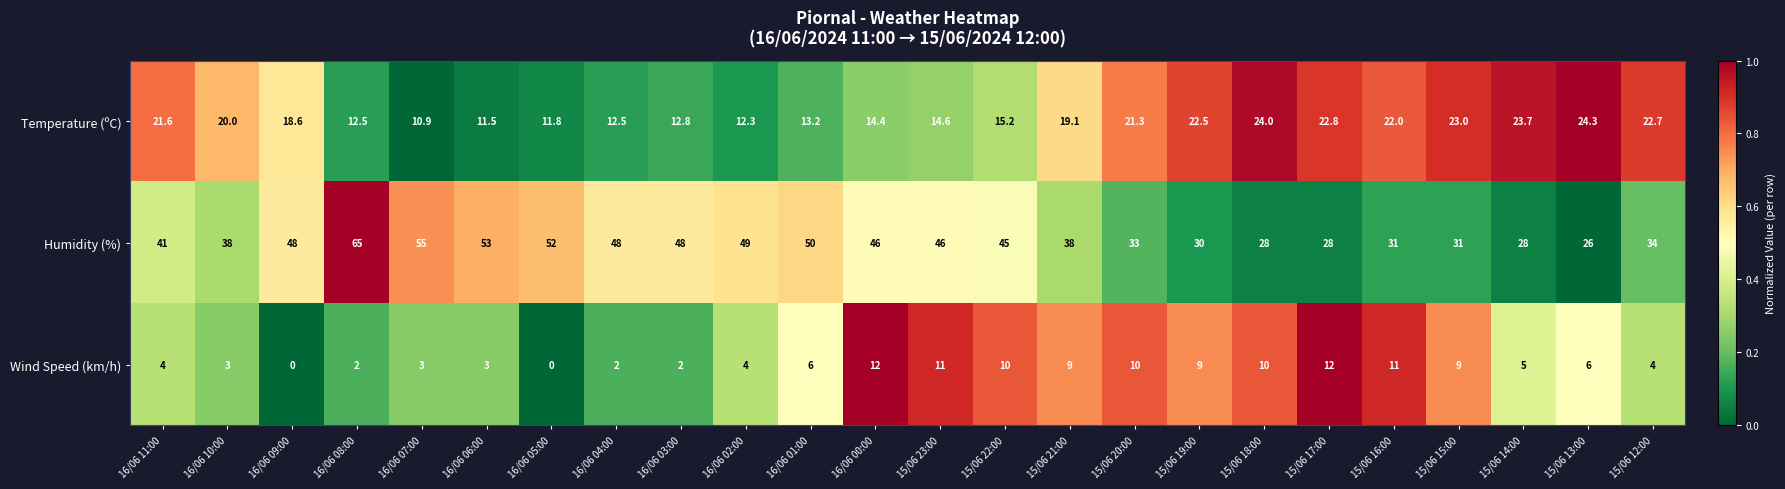

What is the difference between the maximum and minimum values in the Humidity (%) series?

39.0